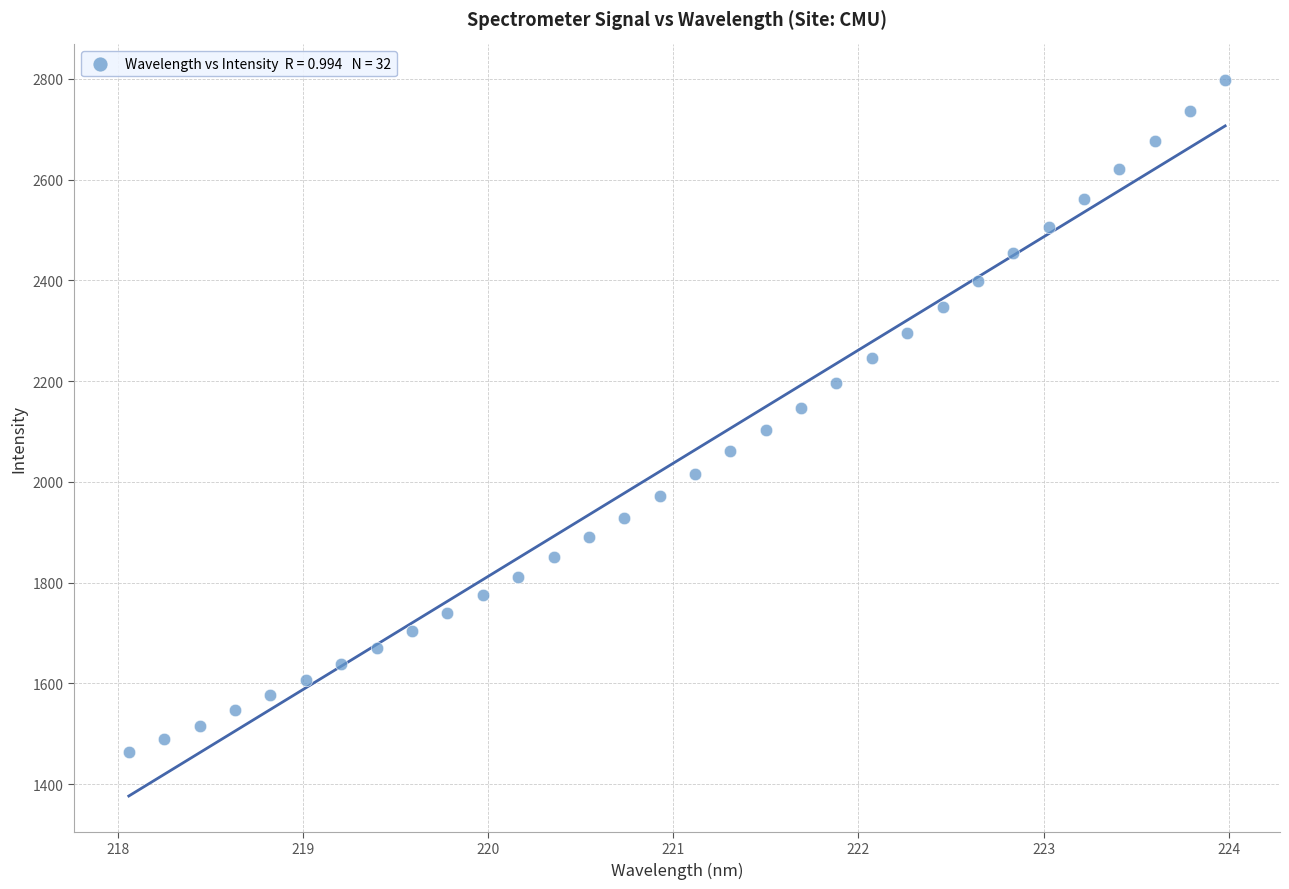

What is the range of X values (max minus min)?

5.9